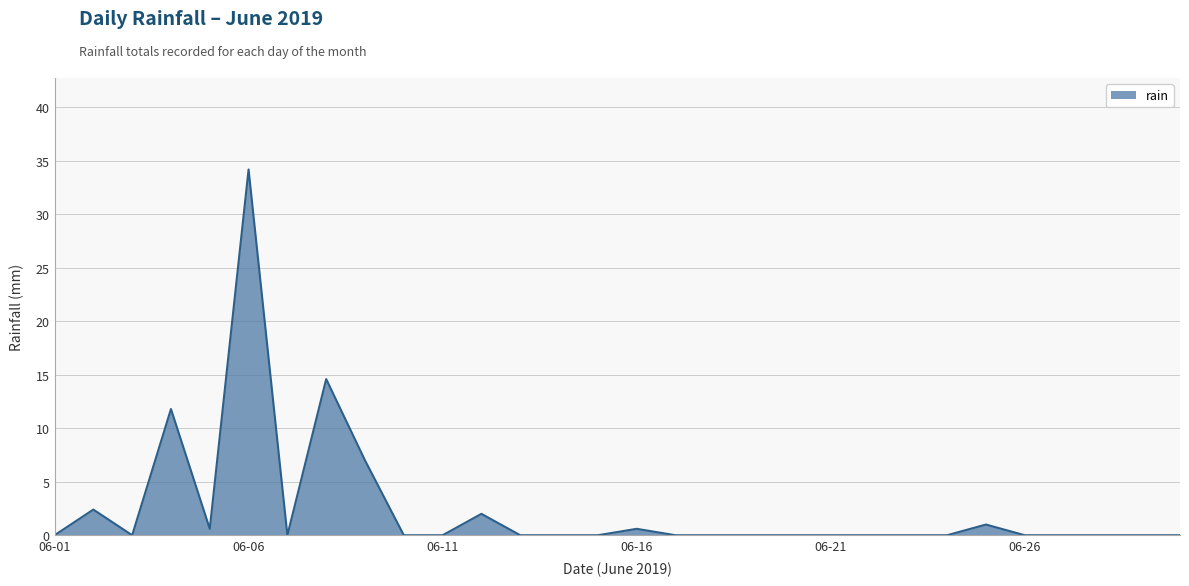

Reading left to right, extract all data points from this chart.

0.0	2.4	0.0	11.8	0.6	34.2	0.0	14.6	7.0	0.0	0.0	2.0	0.0	0.0	0.0	0.6	0.0	0.0	0.0	0.0	0.0	0.0	0.0	0.0	1.0	0.0	0.0	0.0	0.0	0.0